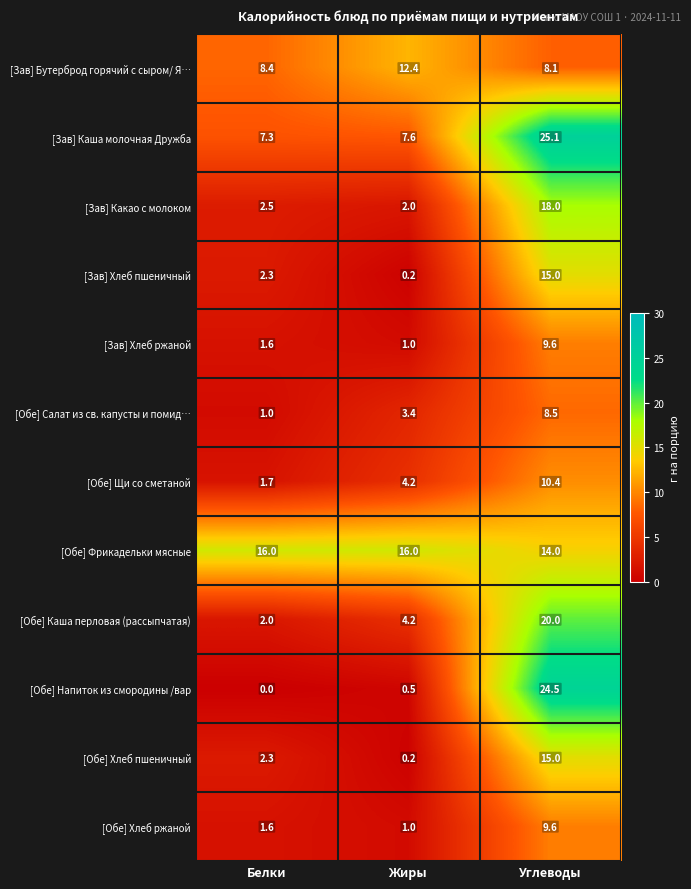

What is the difference between the maximum and second lowest values in the [Обе] Салат из св. капусты и помид… series?

5.1